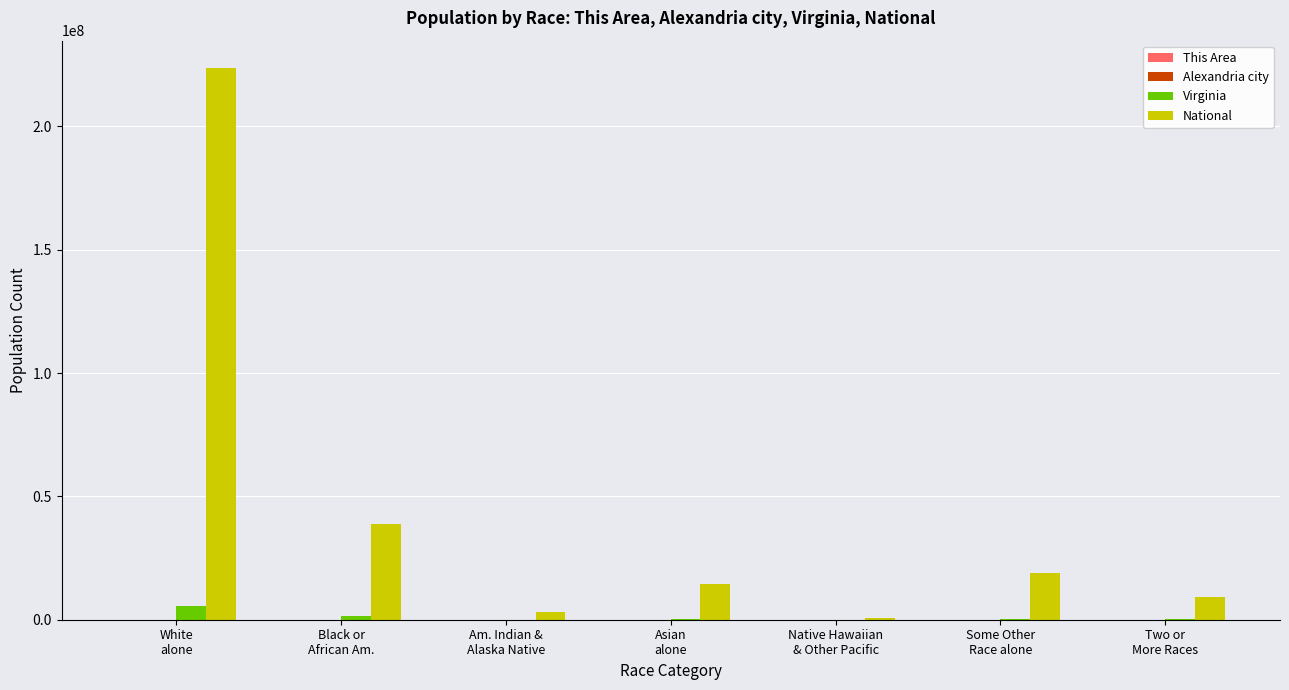

Which series has the largest total across all categories?

National